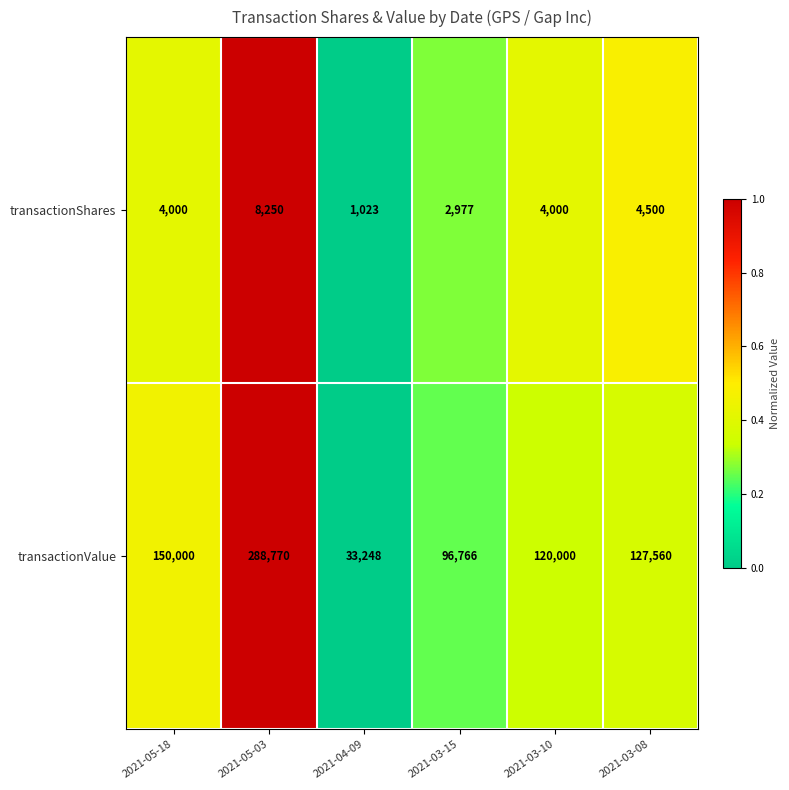

What is the total value across all series at 2021-04-09?

34271